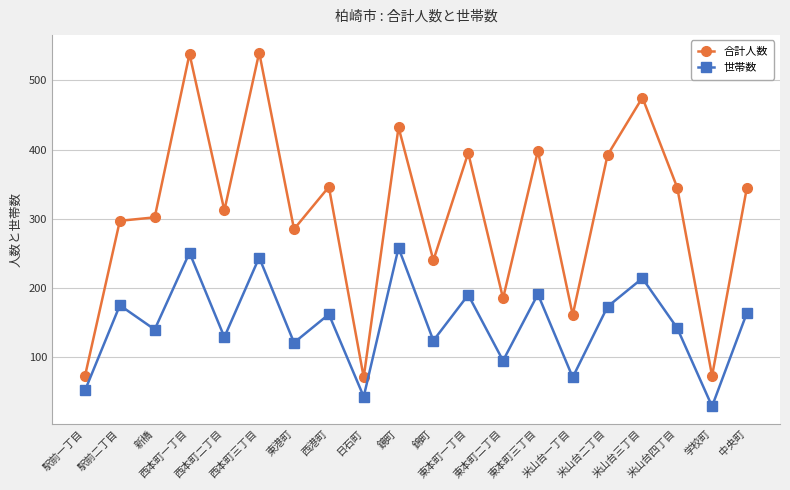

Which series has the widest spread of values?

合計人数